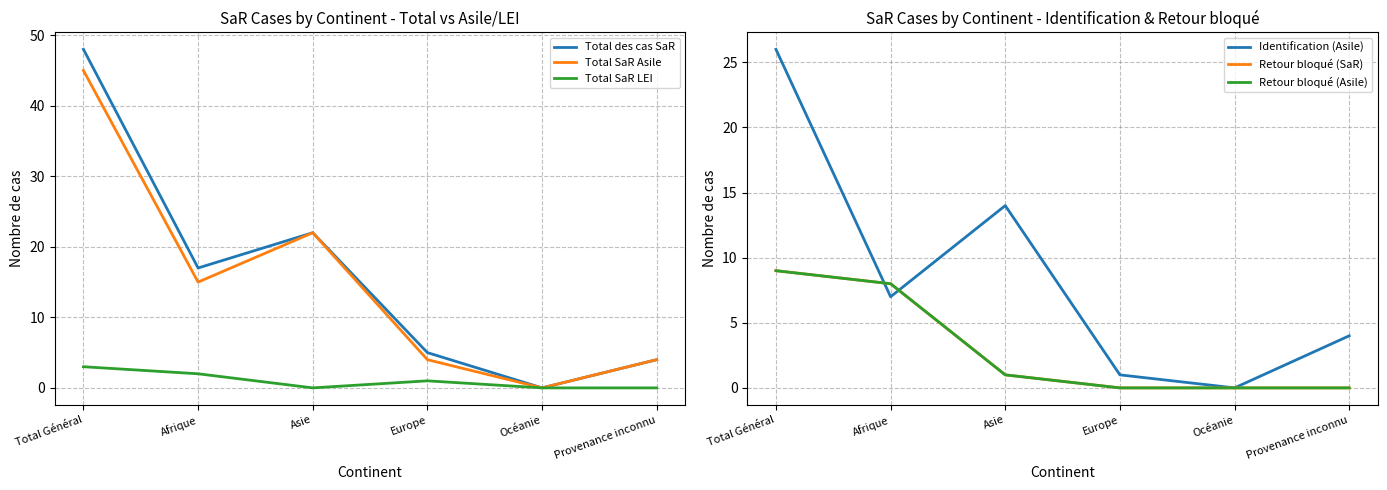

Rank the categories by Identification (Asile) value from highest to lowest.

Total Général, Asie, Afrique, Provenance inconnu, Europe, Océanie